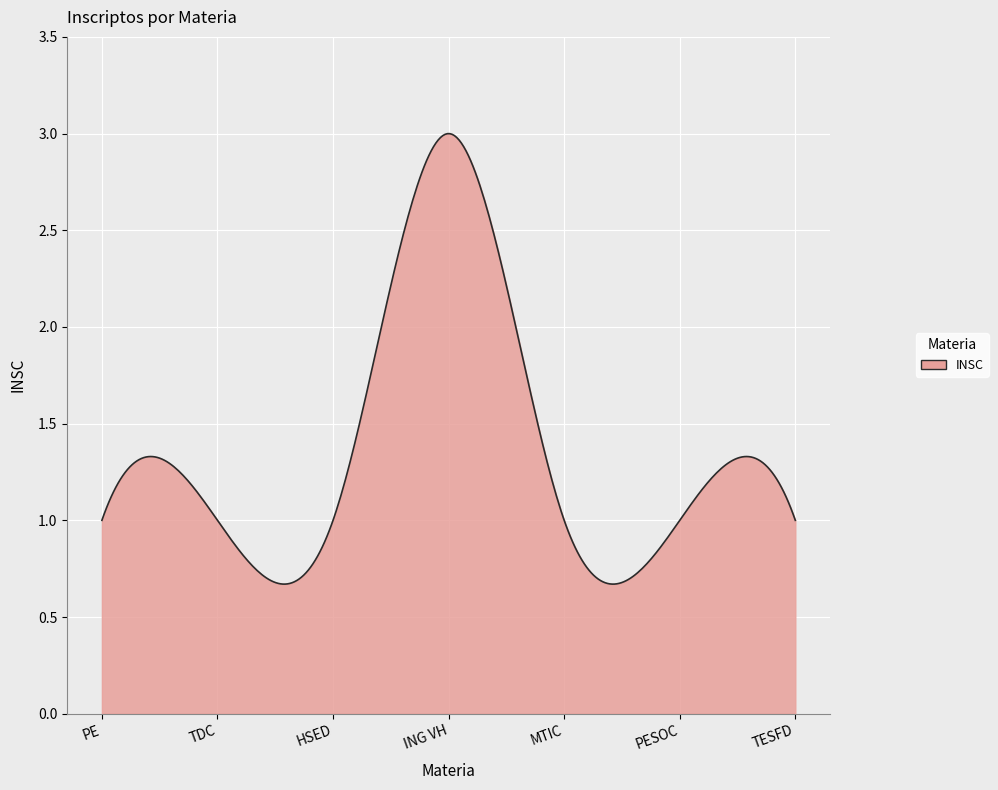

List the labels in order of value, largest first.

ING VH, PE, TDC, HSED, MTIC, PESOC, TESFD